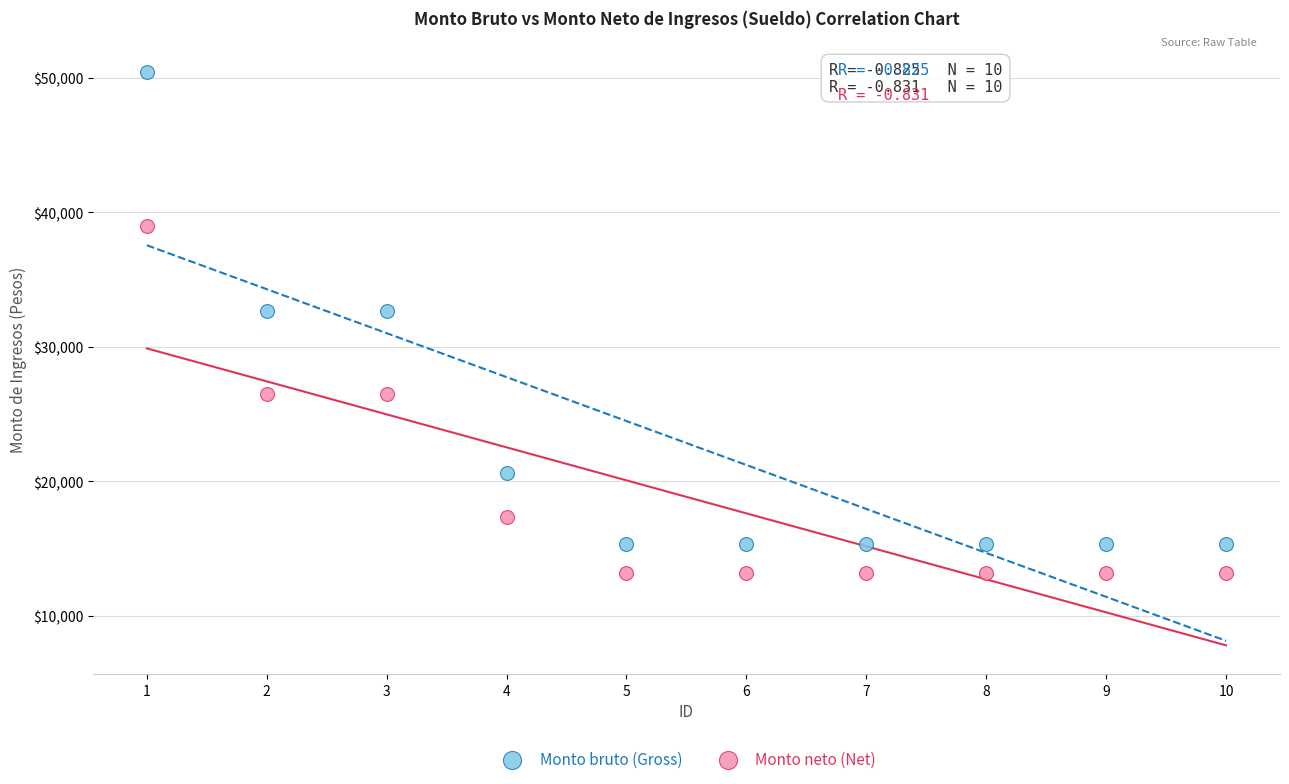

Which series contains the highest Y value?

Monto bruto (Gross)